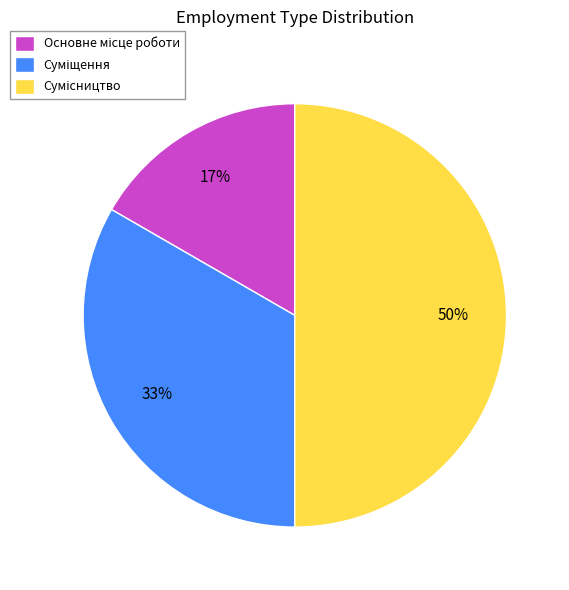

To the nearest percent, what is the difference between the largest and smallest slice percentages?

33%